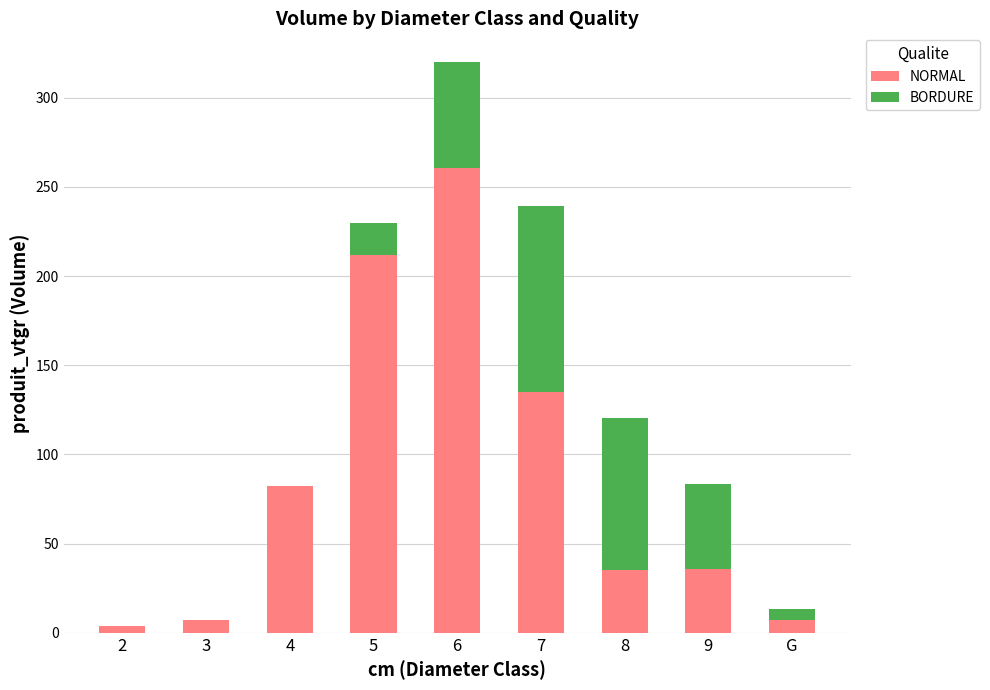

What is the sum of all NORMAL values?

779.0